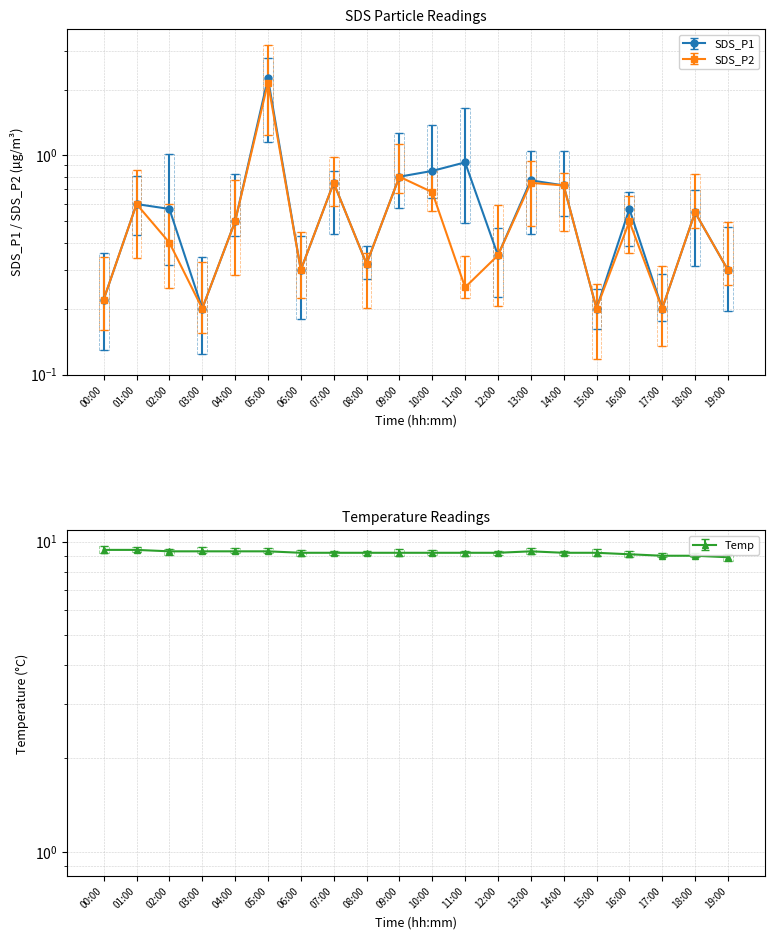

What is the sum of all SDS_P1 values?

12.0